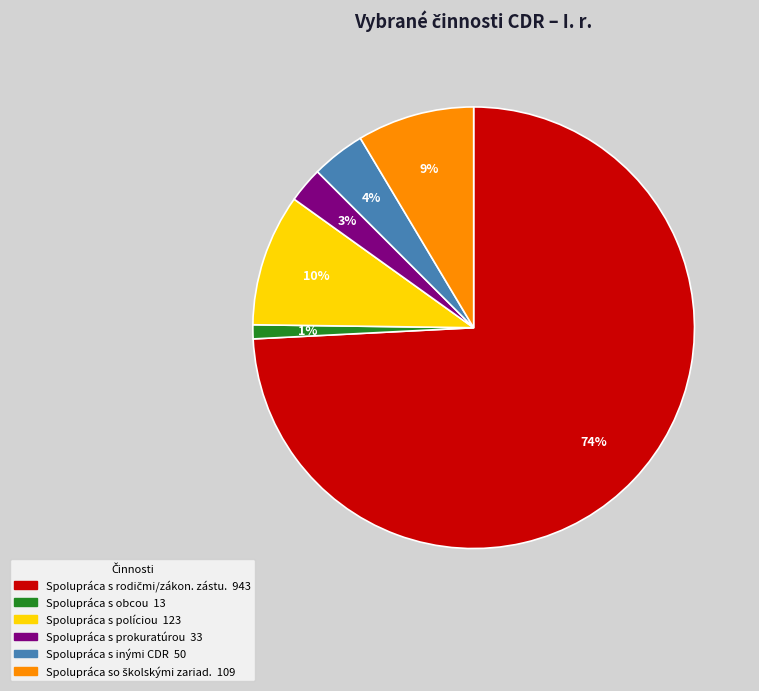

How many segments does this pie chart have?

6